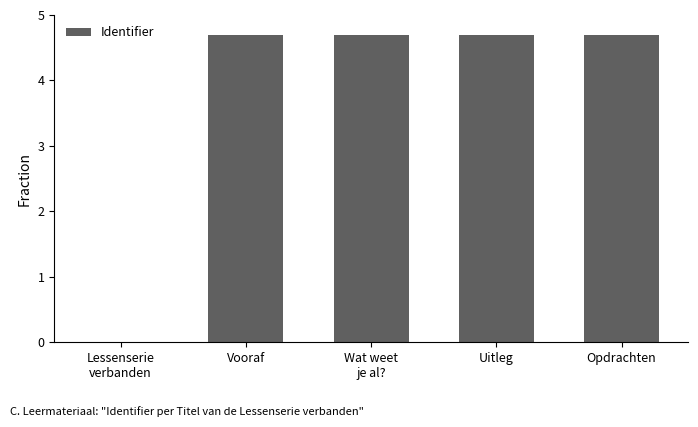

What is the maximum value shown in the chart?

4.7